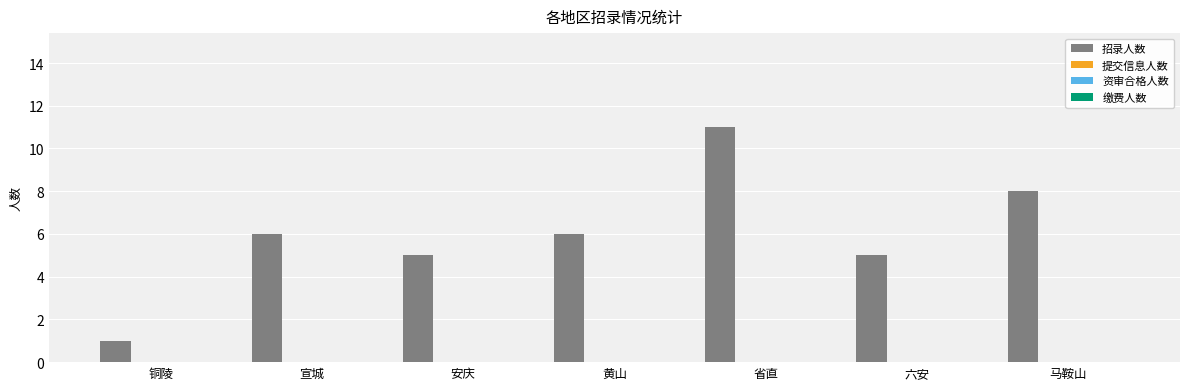

What is the maximum value shown in the chart?

11